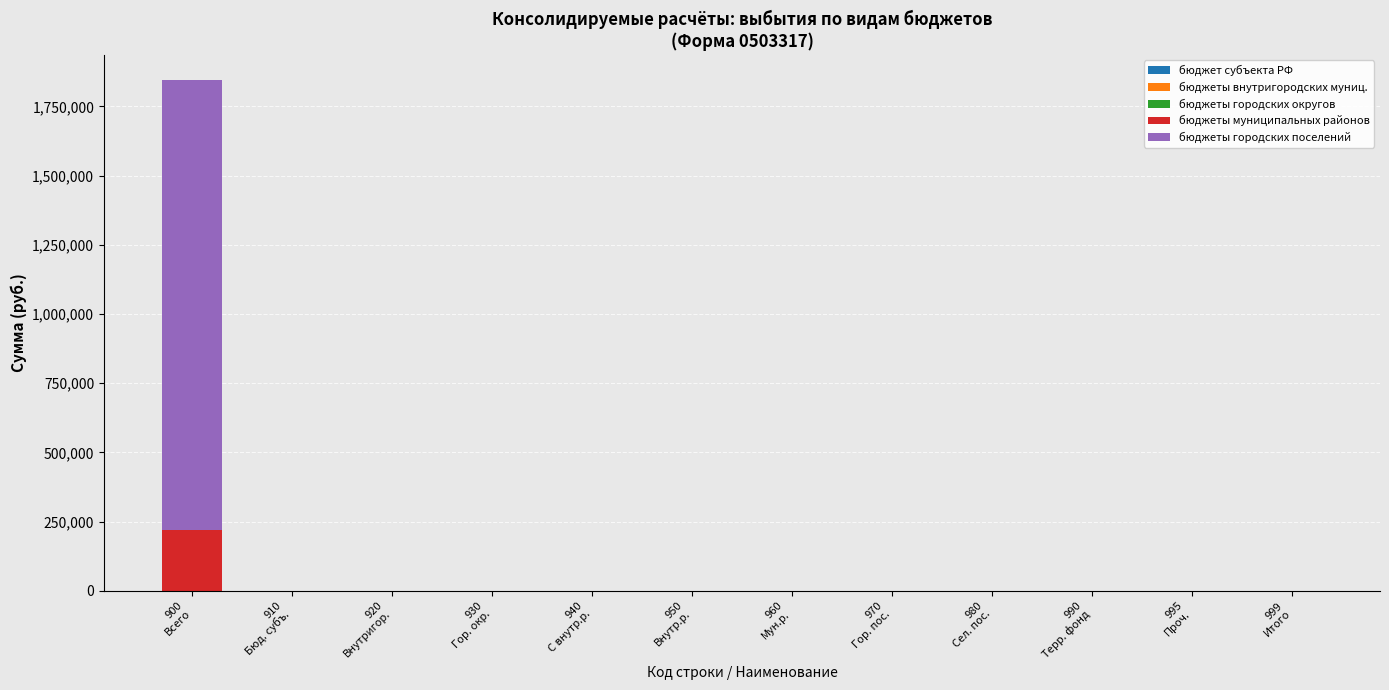

What is the highest value of the бюджеты муниципальных районов series?

221557.0